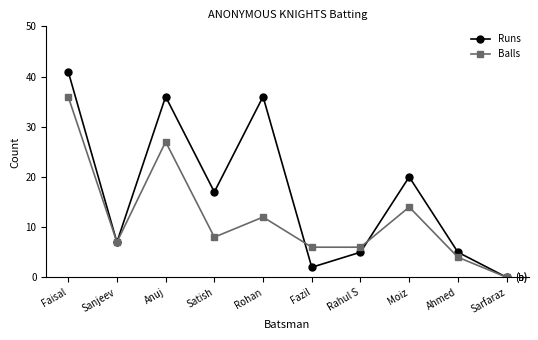

Which series has the widest spread of values?

Runs